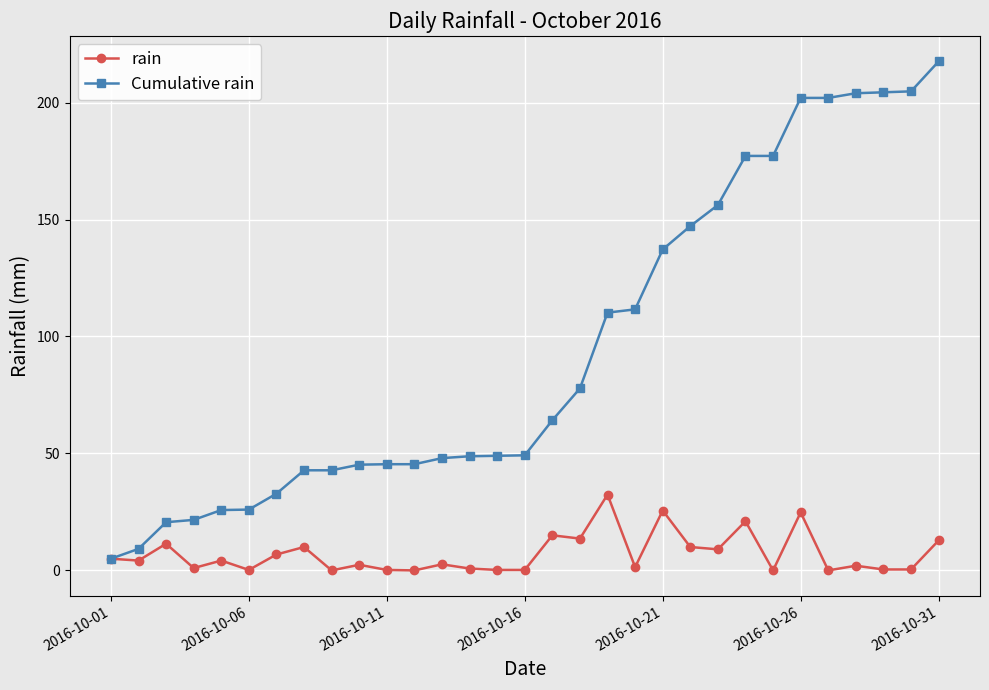

Which series has the largest range (max minus min)?

Cumulative rain